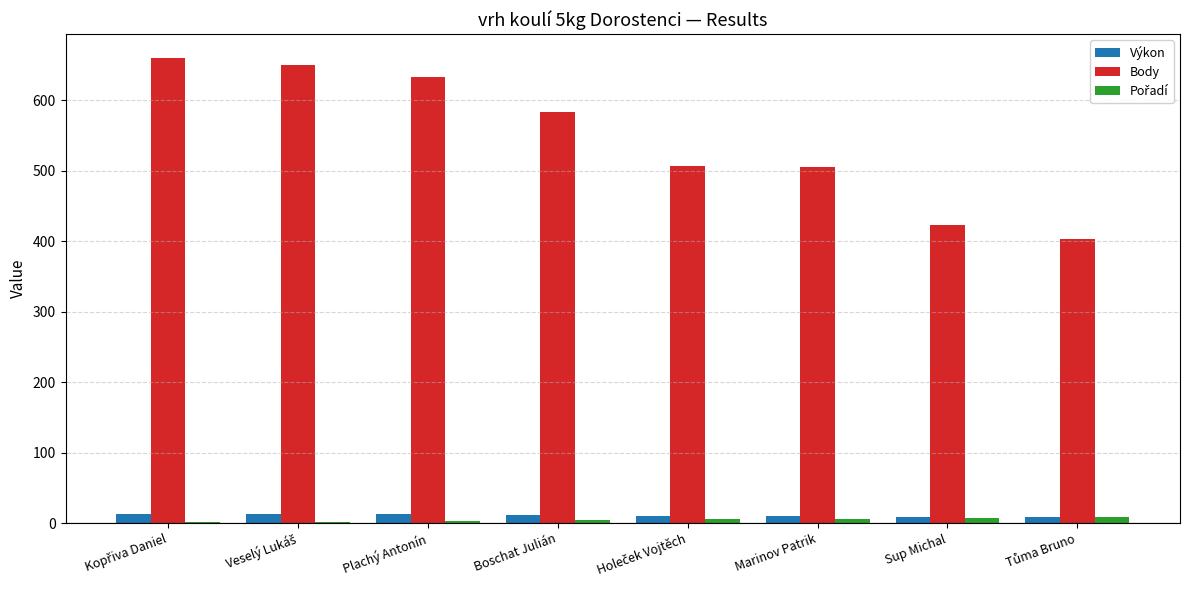

What is the greatest value displayed?

661.0